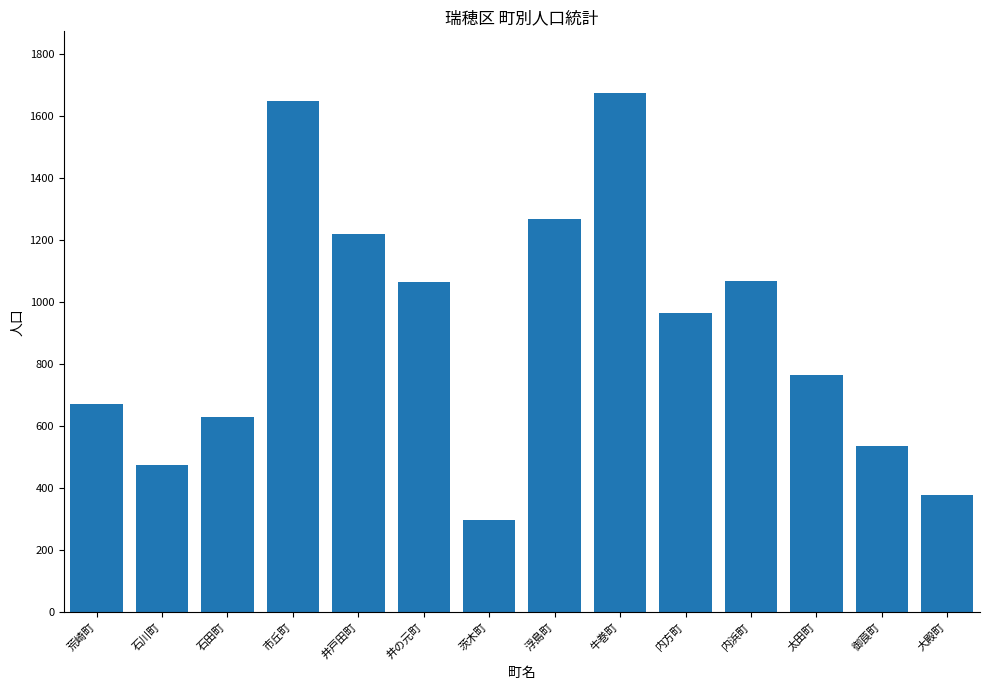

What is the label of the 14th bar from the right?

荒崎町